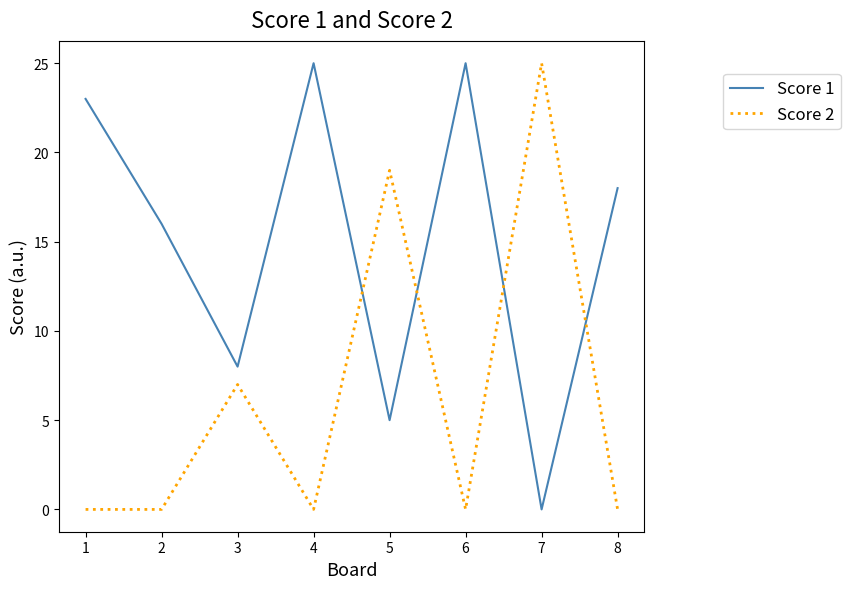

What value does the Score 1 series have at 6, to the nearest 5?

25